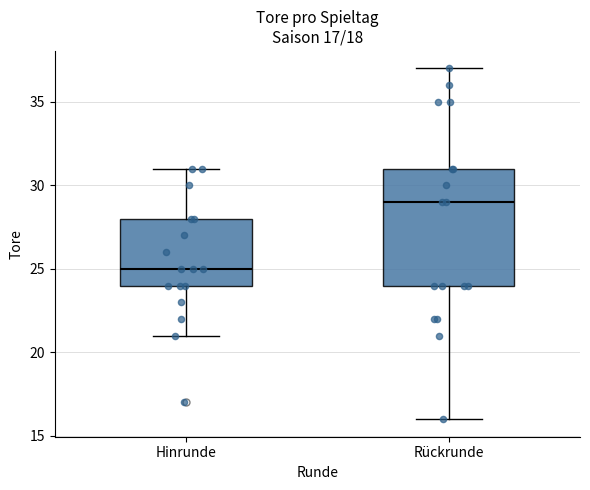

Which box's median line is the lowest?

Hinrunde